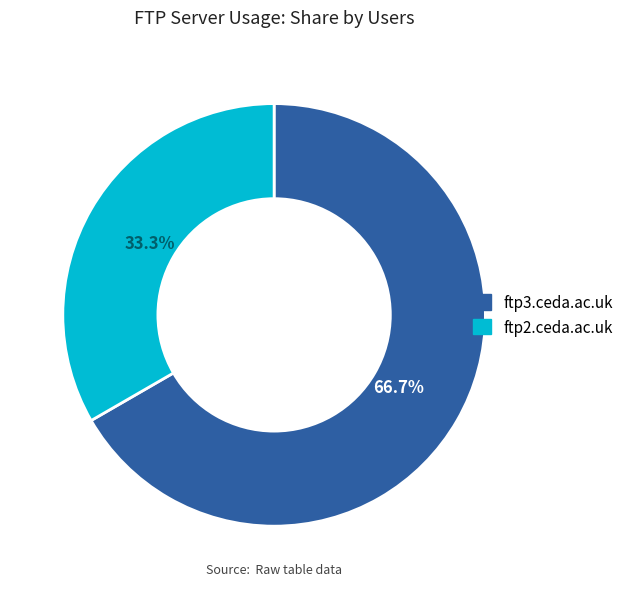

Rank the categories by value from highest to lowest.

ftp3.ceda.ac.uk, ftp2.ceda.ac.uk